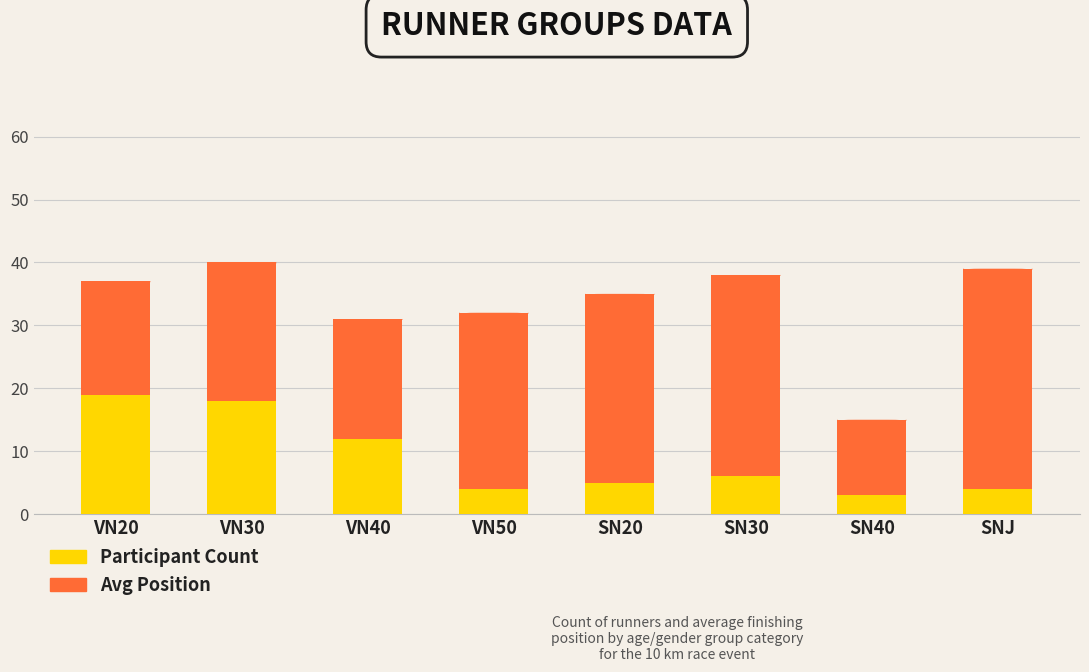

What is the sum of the Participant Count values at SNJ and VN20?

23